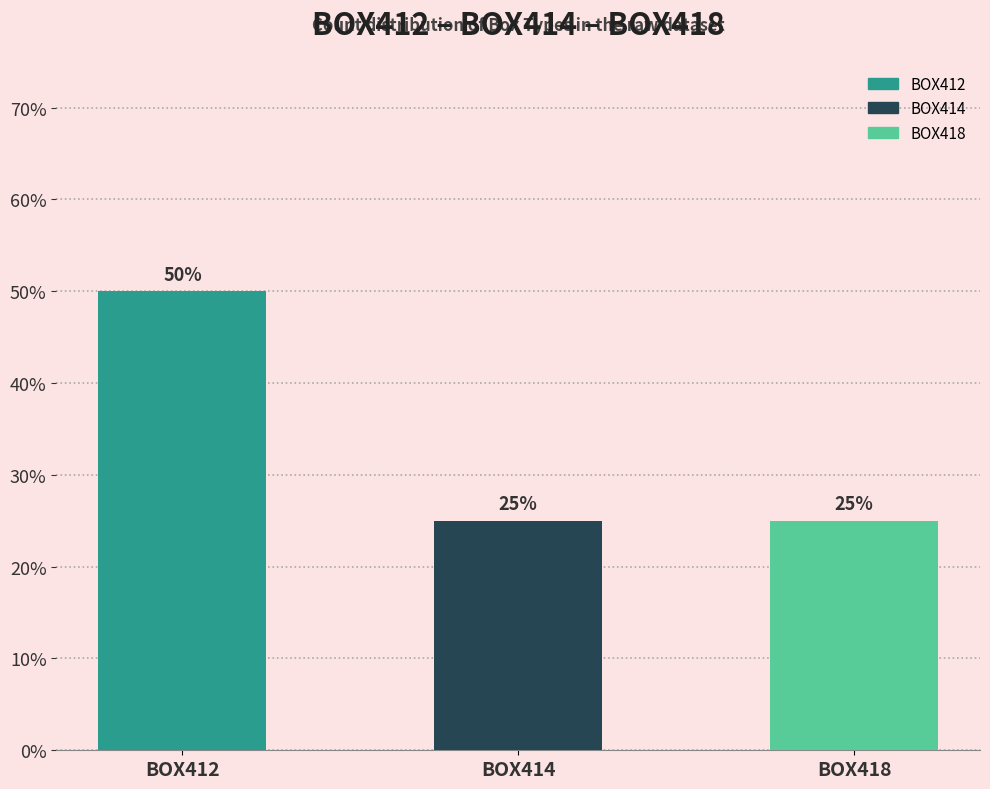

Count the values in the range 25 to 50.

3